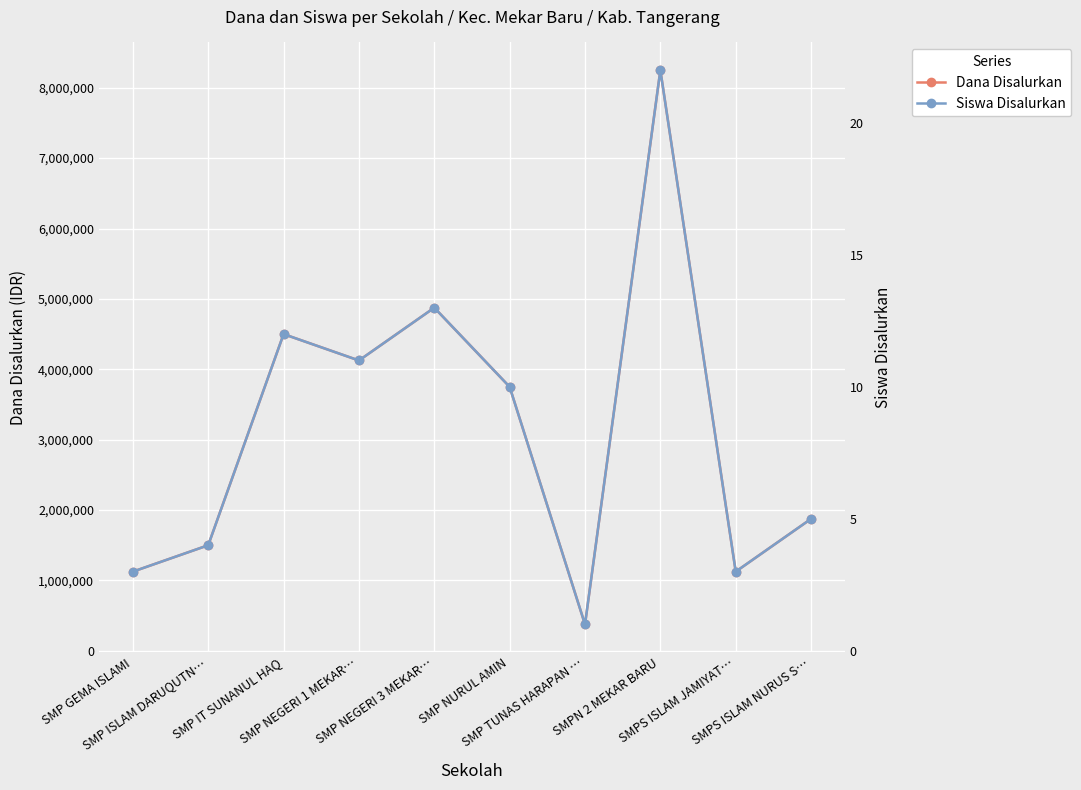

List the series in order of their overall mean, highest first.

Dana Disalurkan, Siswa Disalurkan